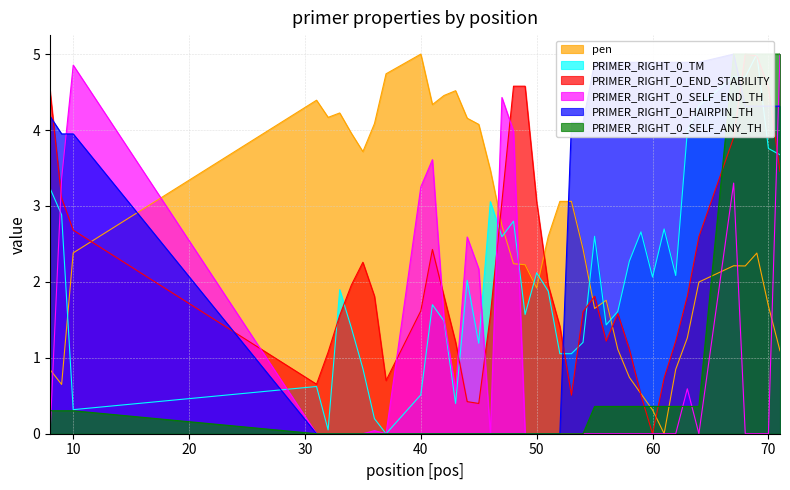

Reading left to right, transcribe all the data shown in this chart.

pen: 0.8	0.6	2.4	4.4	4.2	4.2	4.0	3.7	4.1	4.7	5.0	4.3	4.5	4.5	4.2	4.1	3.5	2.7	2.2	2.2	1.9	2.6	3.1	3.1	2.4	1.6	1.8	1.1	0.7	0.5	0.3	0.0	0.8	1.3	2.0	2.2	2.2	2.4	1.7	1.1
PRIMER_RIGHT_0_TM: 3.2	2.9	0.3	0.6	0.1	1.9	1.4	0.9	0.2	0.0	0.5	1.7	1.5	0.4	2.0	1.2	3.1	2.6	2.8	1.6	2.1	1.9	1.1	1.1	1.2	2.6	1.4	1.6	2.3	2.7	2.1	2.7	2.1	4.0	4.3	4.7	4.7	5.0	3.8	3.7
PRIMER_RIGHT_0_END_STABILITY: 4.5	3.1	2.7	0.7	1.1	1.6	2.0	2.3	1.8	0.7	1.6	2.4	1.8	1.2	0.4	0.4	1.6	3.1	4.6	4.6	3.1	2.0	1.4	0.5	1.6	1.8	1.2	1.6	1.1	0.5	0.0	0.7	1.2	1.8	2.6	3.9	5.0	5.0	4.6	3.5
PRIMER_RIGHT_0_SELF_END_TH: 0.0	3.4	4.9	0.0	0.0	0.0	0.0	0.0	0.0	0.0	3.3	3.6	1.5	0.6	2.6	2.2	0.0	4.4	4.0	0.0	0.0	0.0	0.0	0.0	0.0	0.0	0.0	0.0	0.0	0.0	0.0	0.0	0.0	0.6	0.0	3.3	0.0	0.0	0.0	5.0
PRIMER_RIGHT_0_HAIRPIN_TH: 4.2	3.9	3.9	0.0	0.0	0.0	0.0	0.0	0.0	0.0	0.0	0.0	0.0	0.0	0.0	0.0	0.0	0.0	0.0	0.0	0.0	0.0	0.0	4.1	4.1	4.9	4.9	4.9	4.9	4.9	4.9	4.9	4.9	4.9	4.9	5.0	4.3	4.3	4.3	4.3
PRIMER_RIGHT_0_SELF_ANY_TH: 0.3	0.3	0.3	0.0	0.0	0.0	0.0	0.0	0.0	0.0	0.0	0.0	0.0	0.0	0.0	0.0	0.0	0.0	0.0	0.0	0.0	0.0	0.0	0.0	0.0	0.4	0.4	0.4	0.4	0.4	0.4	0.4	0.4	0.4	0.4	5.0	5.0	5.0	5.0	5.0